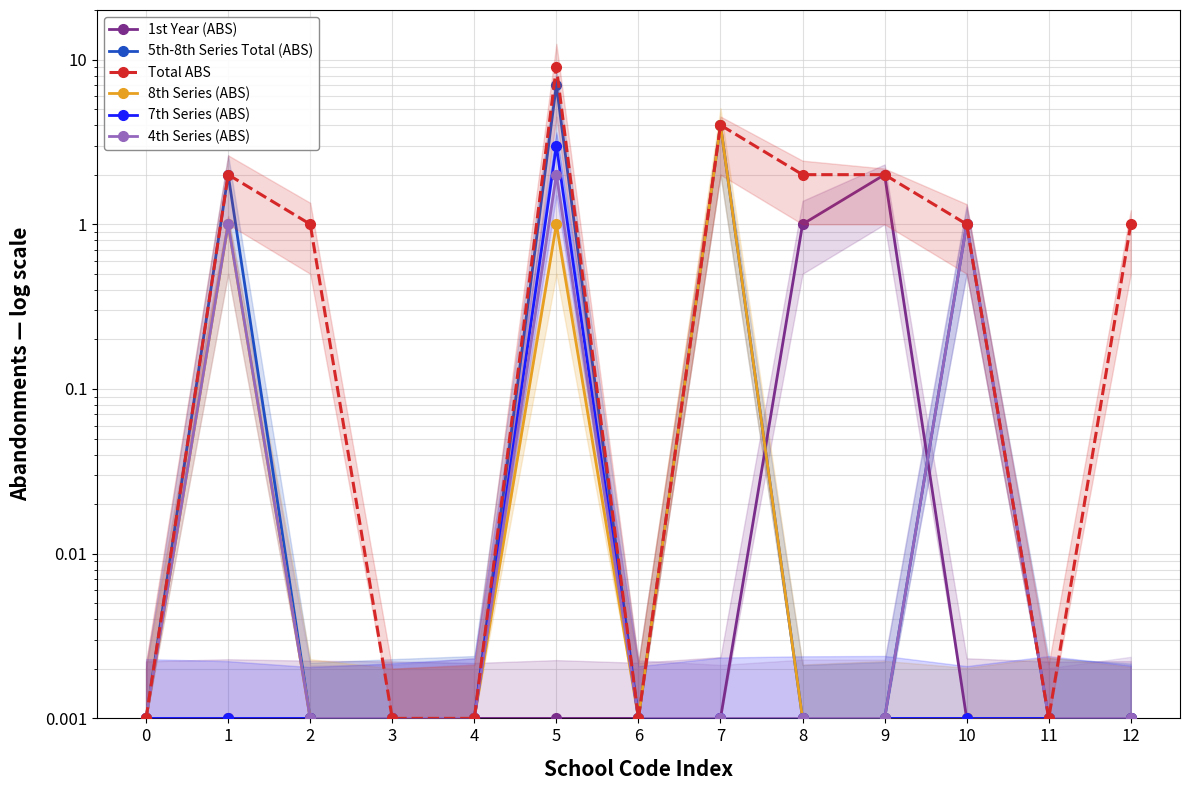

After their last crossing, which series has the higher values: 1st Year (ABS) or 4th Series (ABS)?

4th Series (ABS)